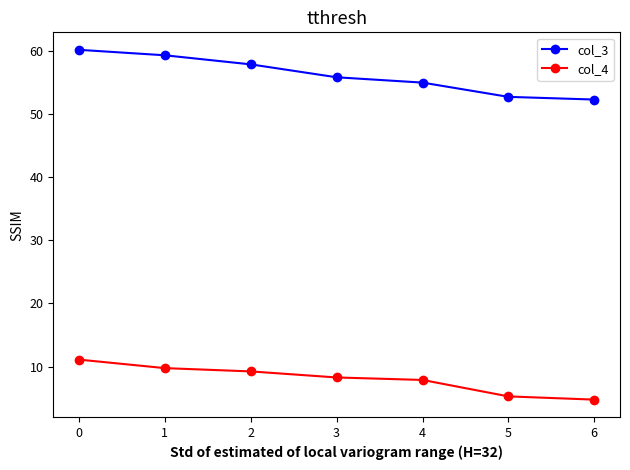

Is it true that col_4 equals 12.7 at 3?

False